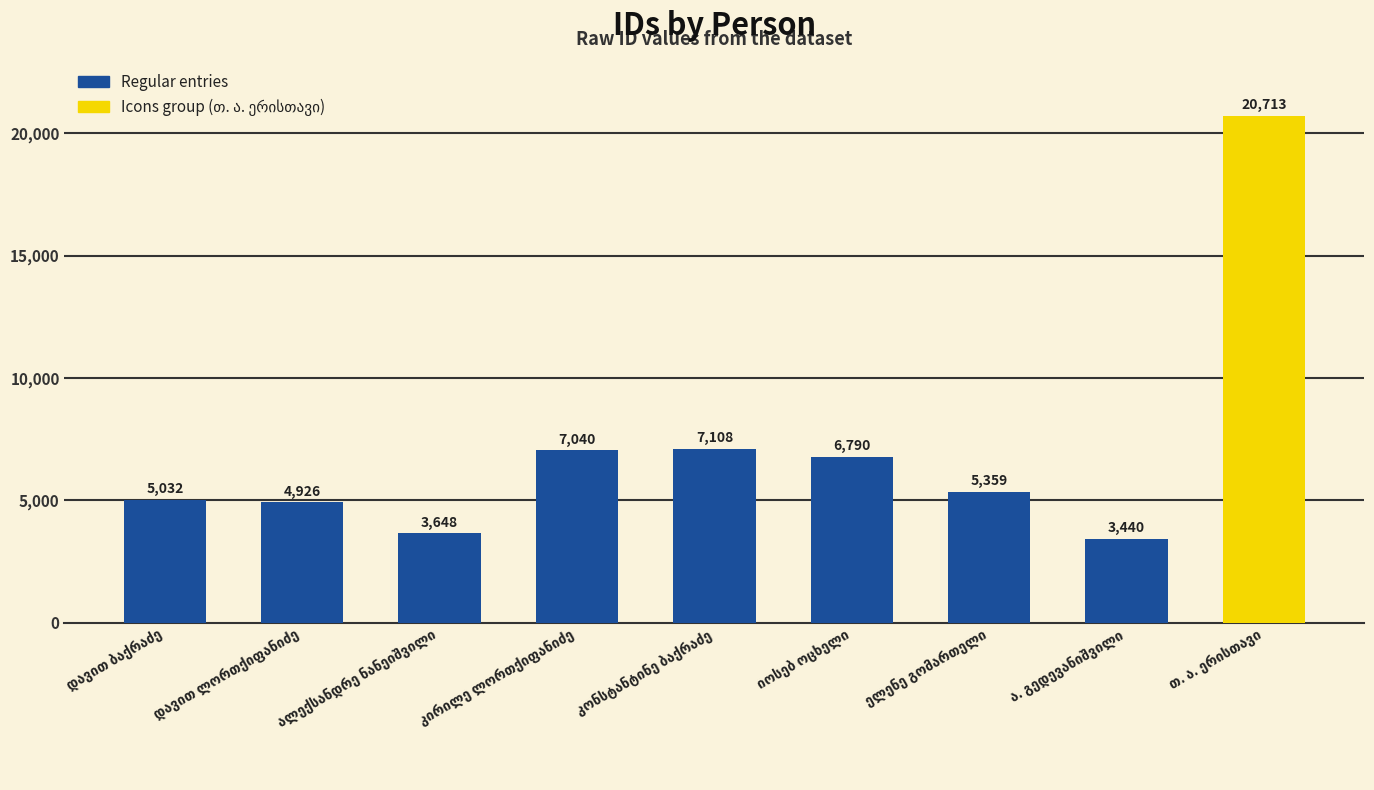

Which has a higher value, ალექსანდრე ნანეიშვილი or ელენე გომართელი?

ელენე გომართელი